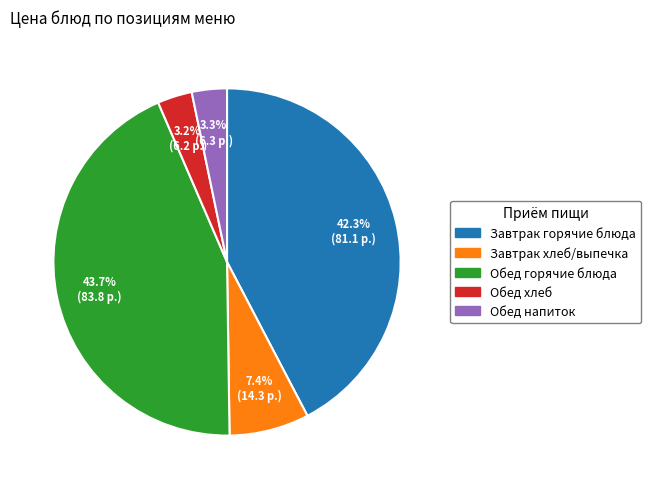

How many slices are in this pie chart?

5